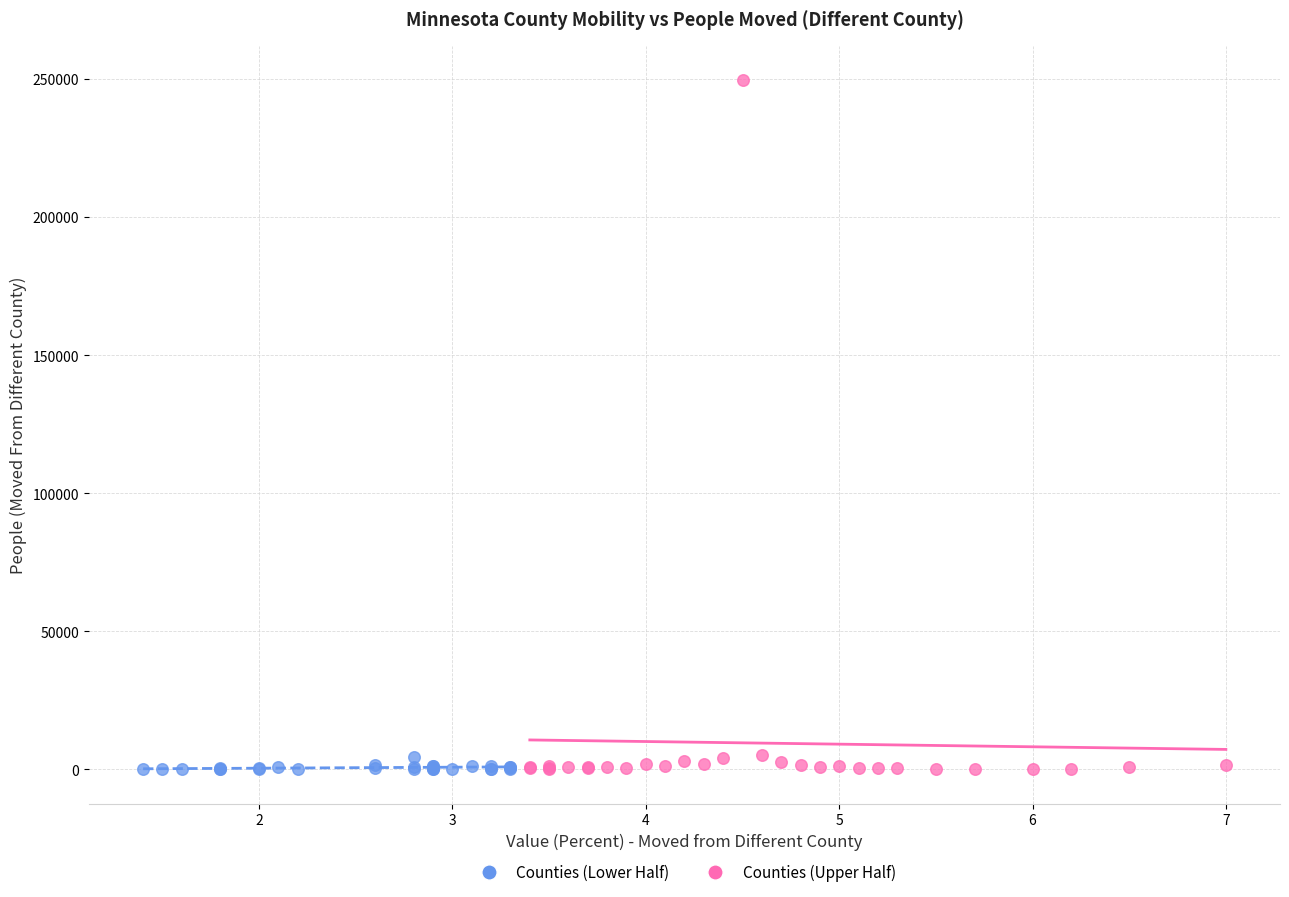

Which series contains the highest Y value?

Counties (Upper Half)